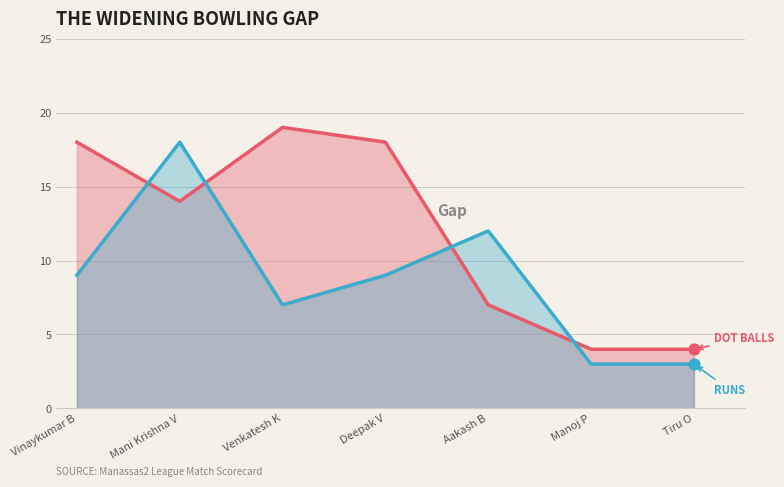

What is the total value across all series at Vinaykumar B?

27